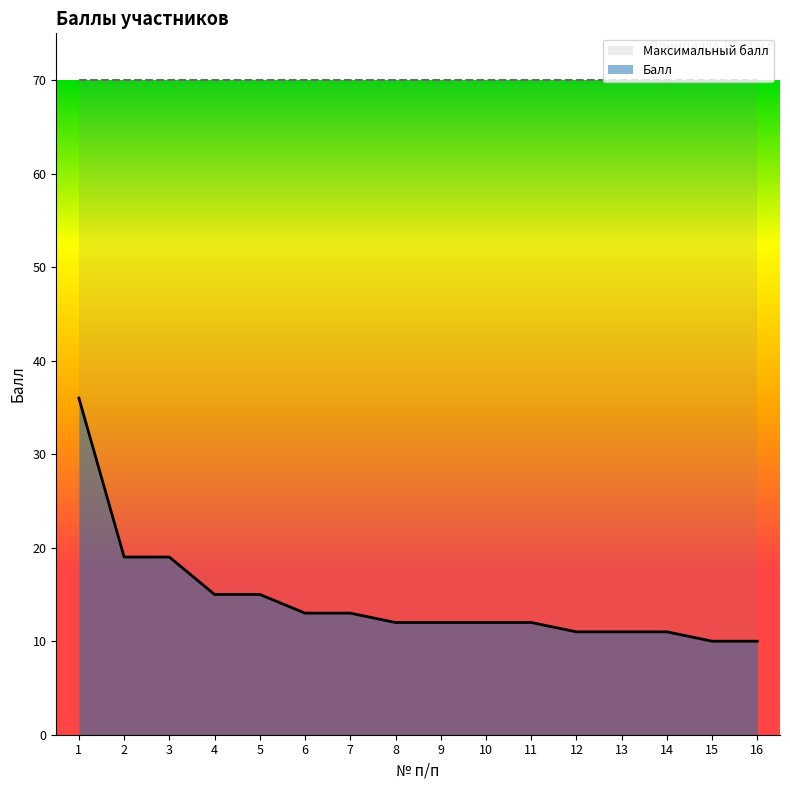

List the labels in order of value, smallest first.

15, 16, 12, 13, 14, 8, 9, 10, 11, 6, 7, 4, 5, 2, 3, 1